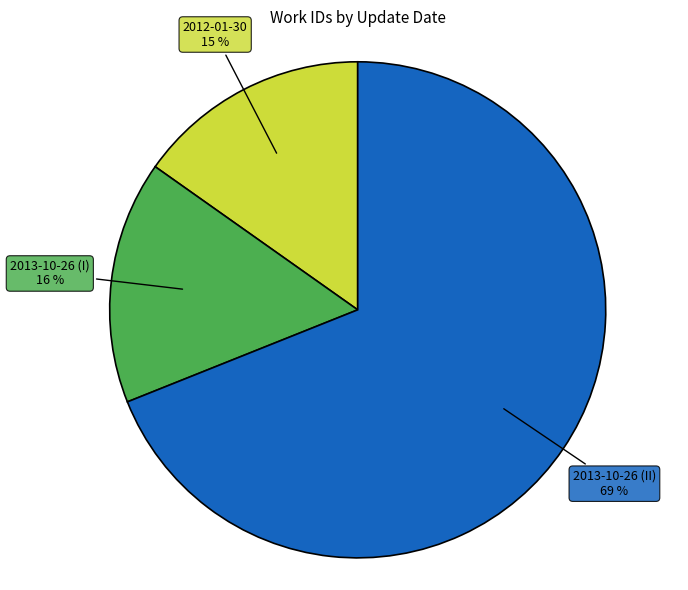

How many slices are in this pie chart?

3